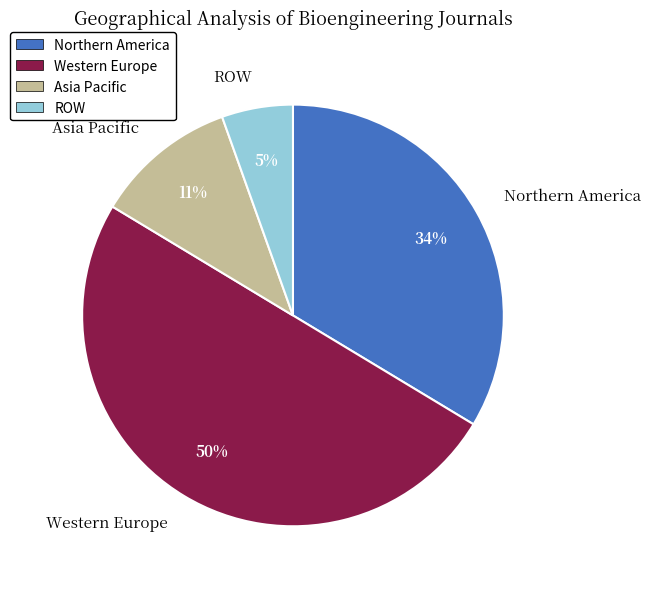

True or false: Asia Pacific accounts for 4% of the total.

False